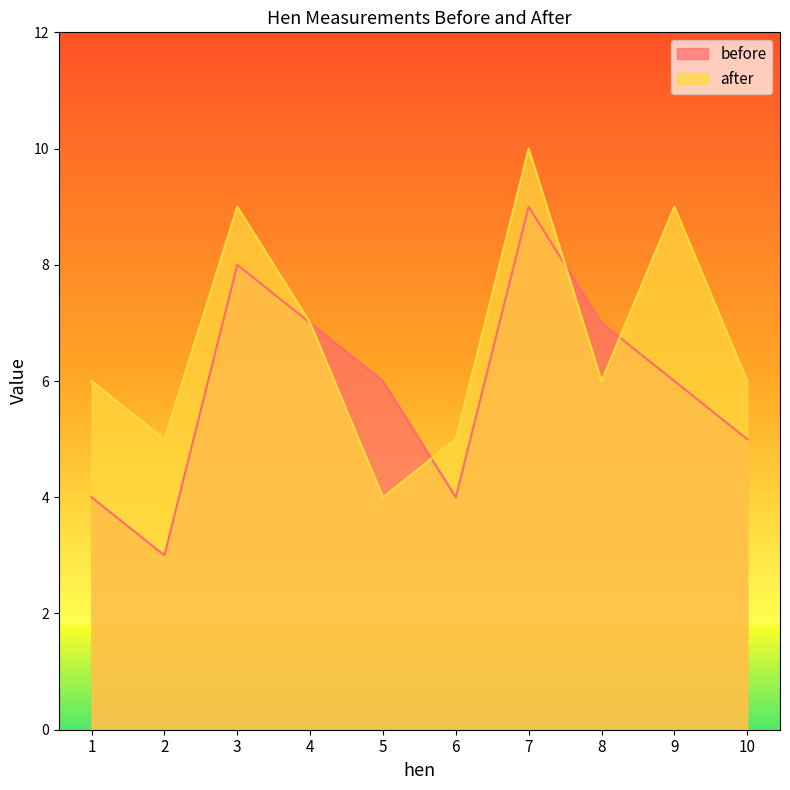

Between which two adjacent categories do after and before first intersect?

5 and 6